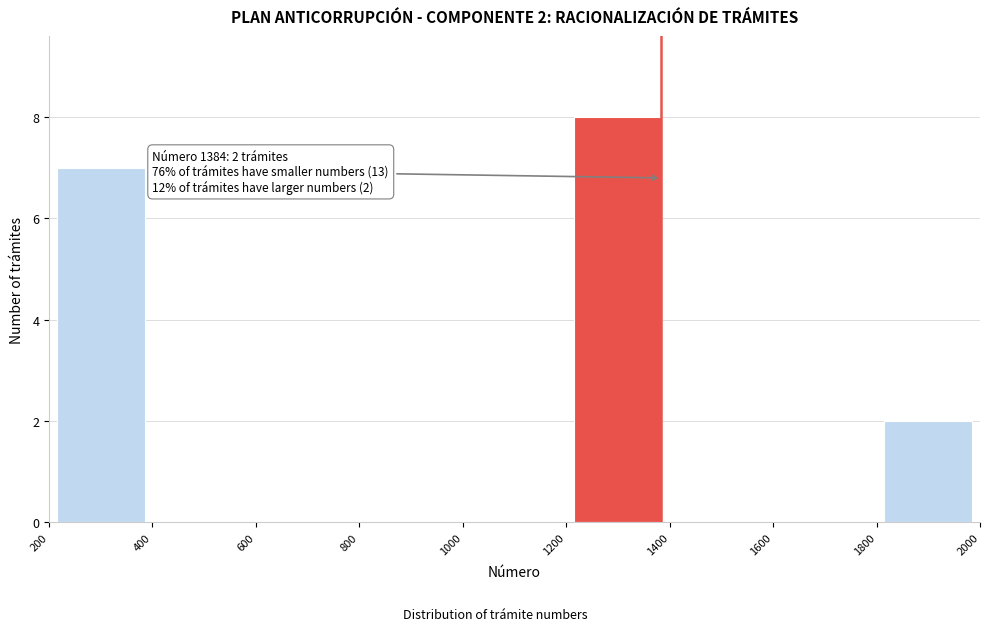

Which range on the x-axis has the tallest bar?

1200 to 1400